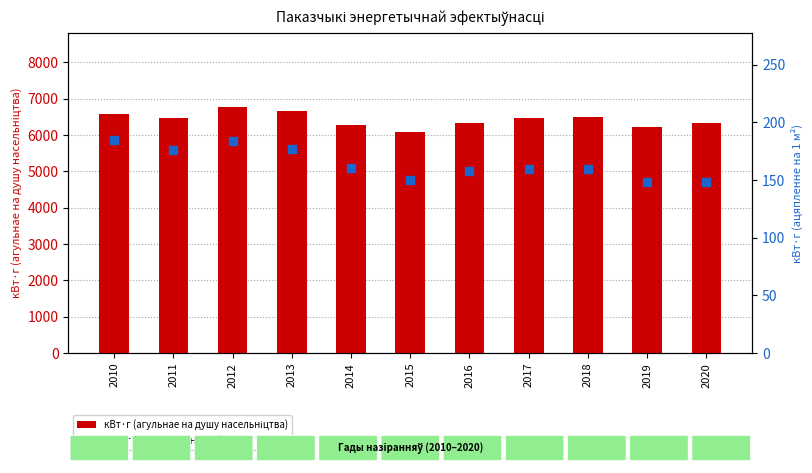

Which series contains the lowest Y value?

кВт·г (ацяпленне)